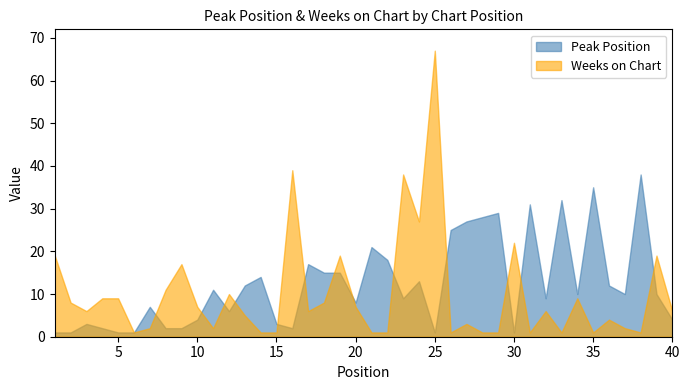

Read the Weeks on Chart value at 2, to the nearest 10.

10